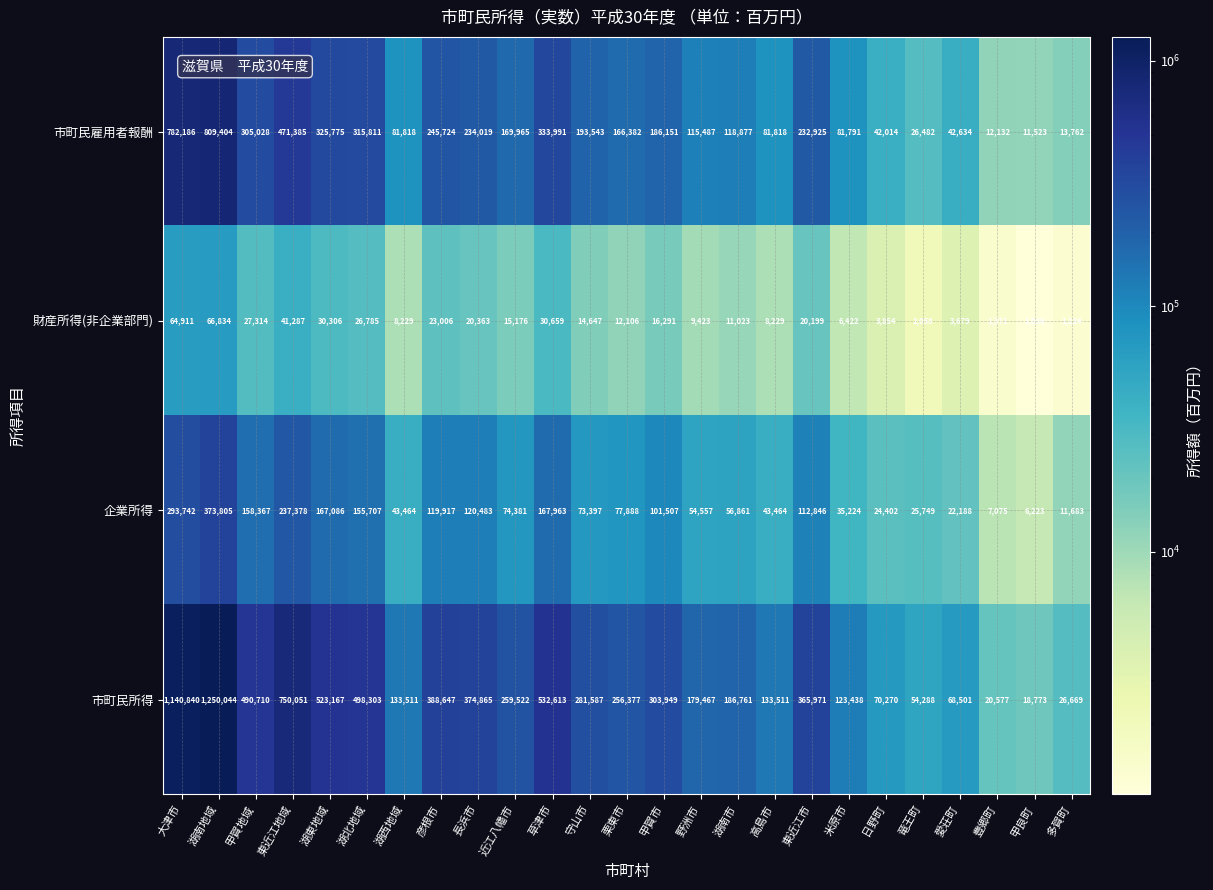

What is the sum of the 市町民所得 values at 湖西地域 and 甲良町?

152284